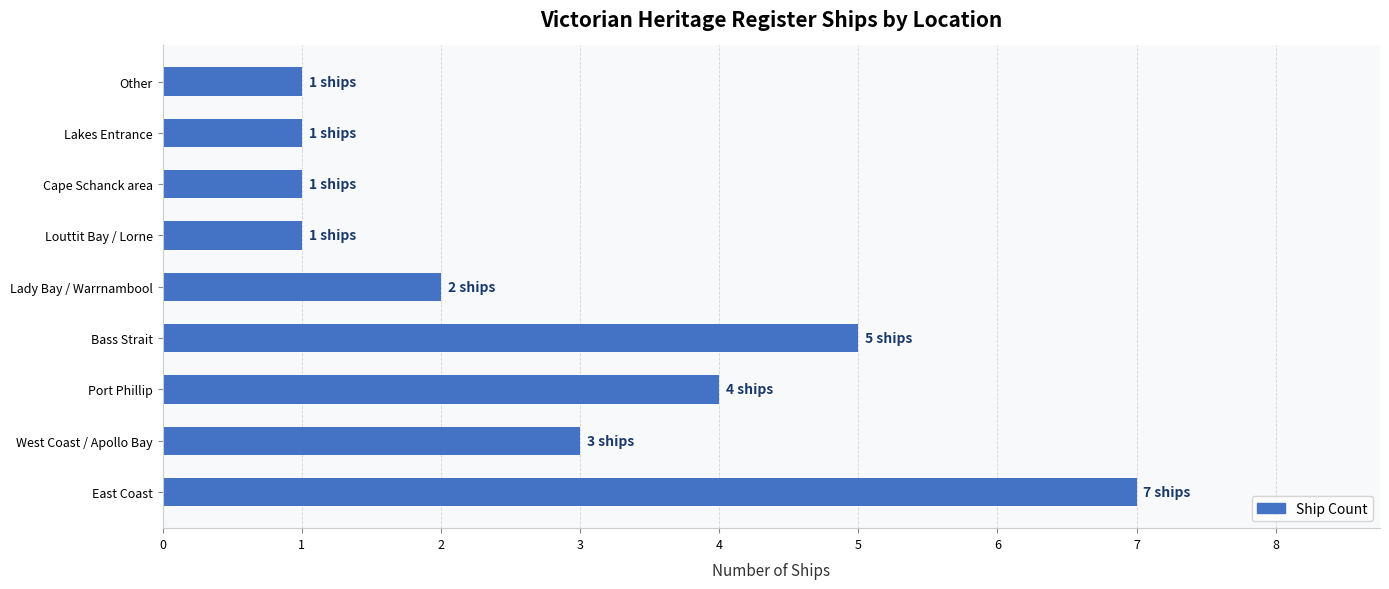

Reading top to bottom, what are all the values shown in this chart?

Other=1	Lakes Entrance=1	Cape Schanck area=1	Louttit Bay / Lorne=1	Lady Bay / Warrnambool=2	Bass Strait=5	Port Phillip=4	West Coast / Apollo Bay=3	East Coast=7